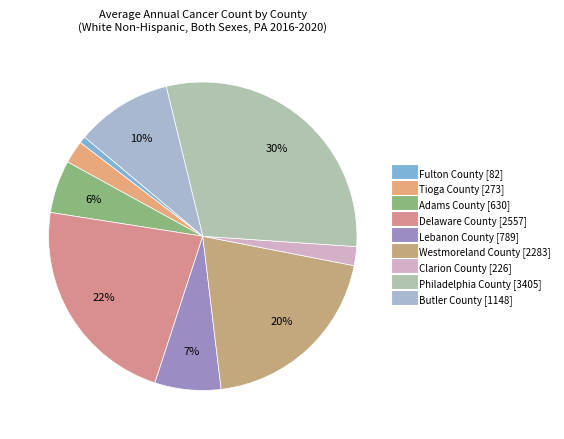

Which category has the smallest portion of the pie?

Fulton County